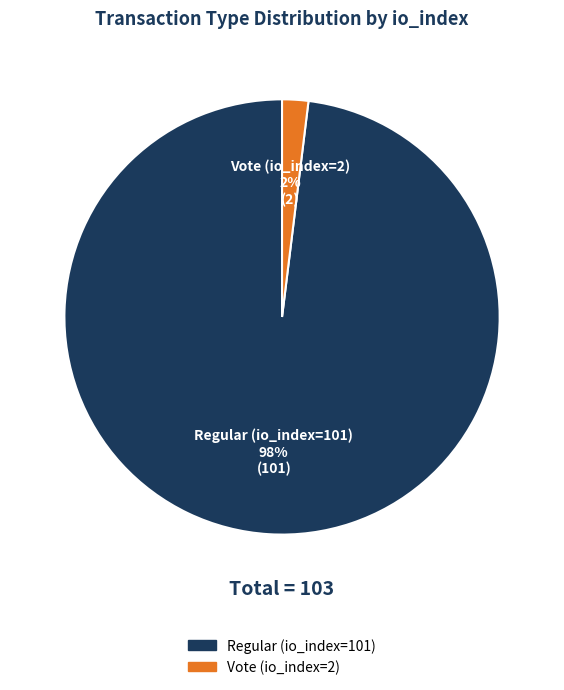

Count the number of slices in the pie.

2